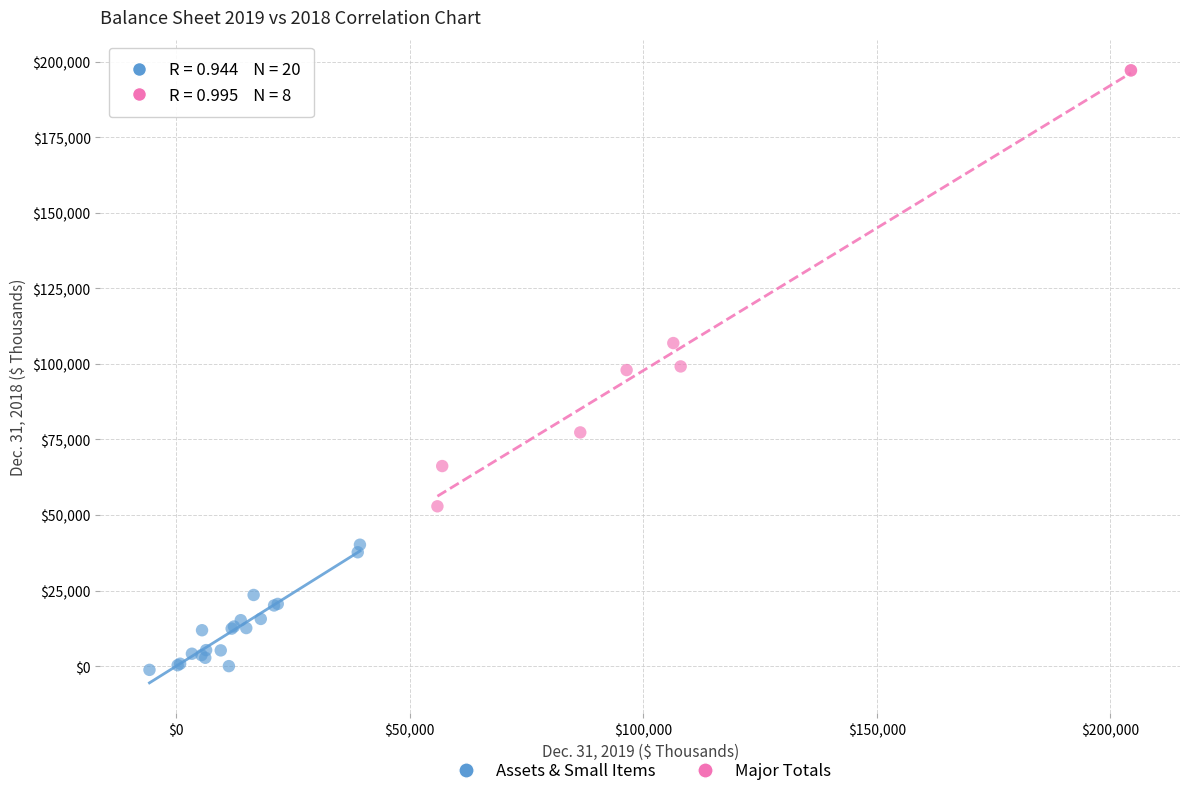

Which series has the largest Y range (max minus min)?

Major Totals